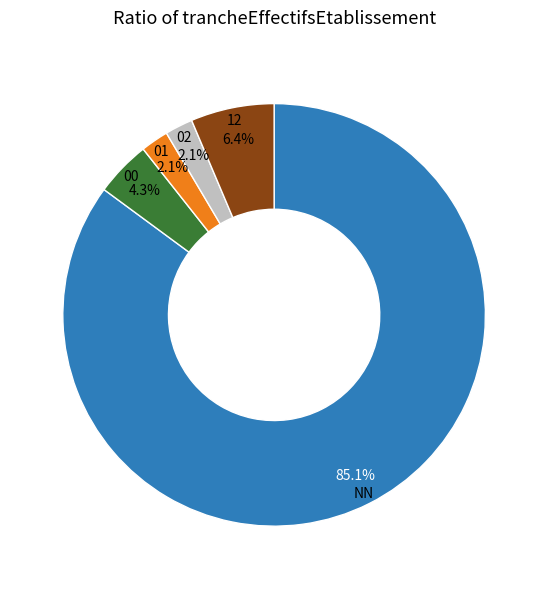

What is the ratio of the value at 12 to the value at 02?

3.0